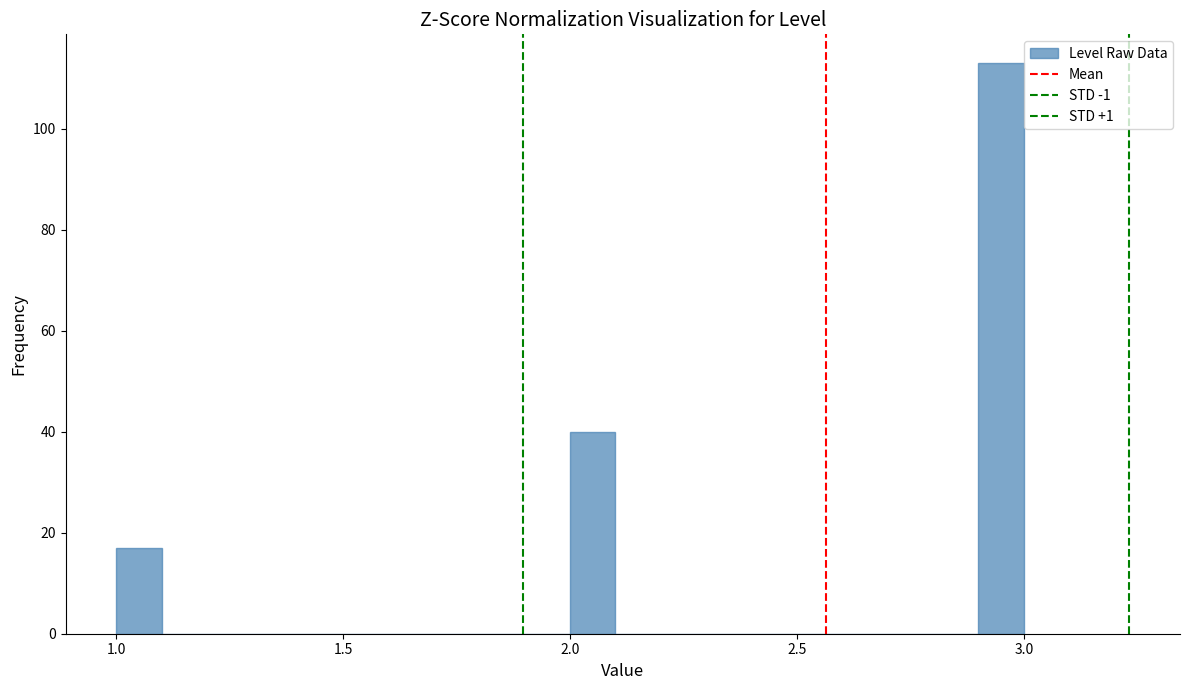

Around what value on the x-axis is the tallest bar? Give the approximate position of its centre, as read against the axis.

2.95